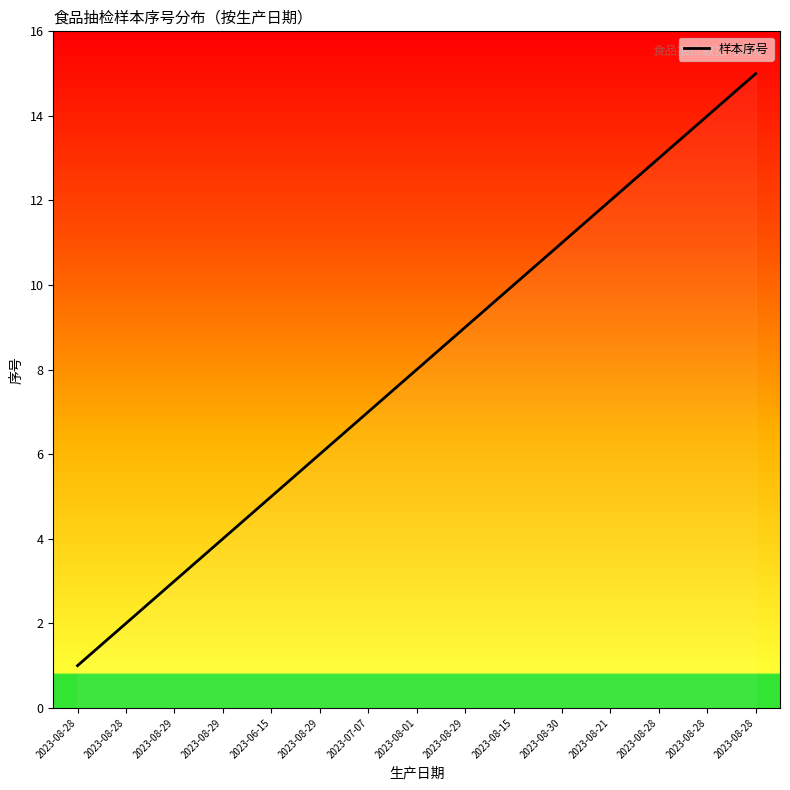

Rank the categories by value from lowest to highest.

2023-08-28, 2023-08-28, 2023-08-29, 2023-08-29, 2023-06-15, 2023-08-29, 2023-07-07, 2023-08-01, 2023-08-29, 2023-08-15, 2023-08-30, 2023-08-21, 2023-08-28, 2023-08-28, 2023-08-28